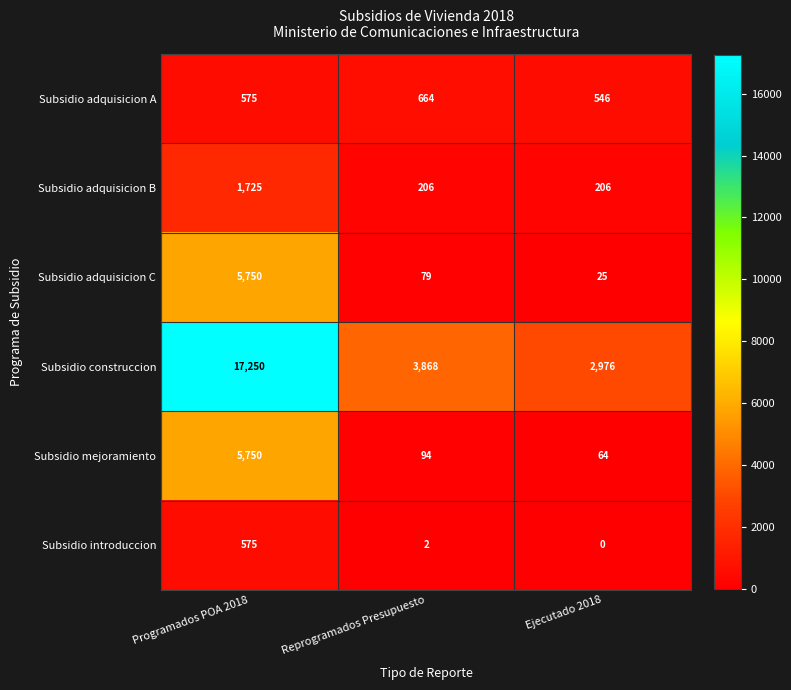

Which category has the highest value in the Subsidio adquisicion A series?

Reprogramados Presupuesto